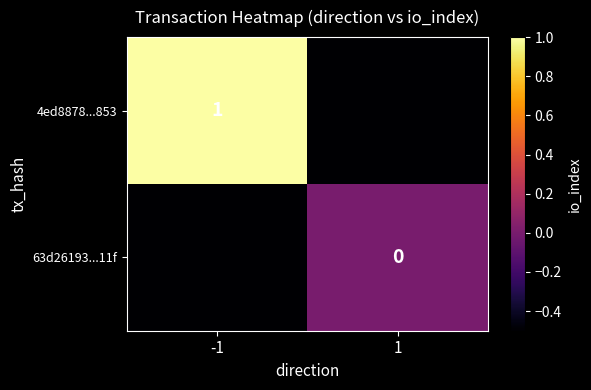

The 4ed8878...853 series shows 1.0 at -1. True or false?

True